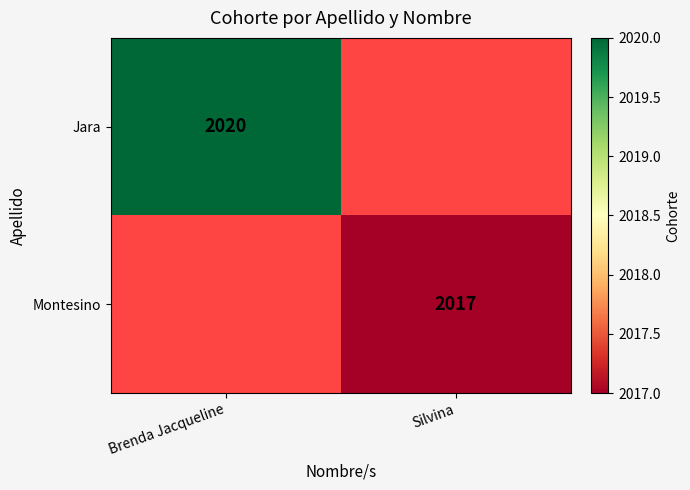

The value of Jara at Brenda Jacqueline is 2020. True or false?

True